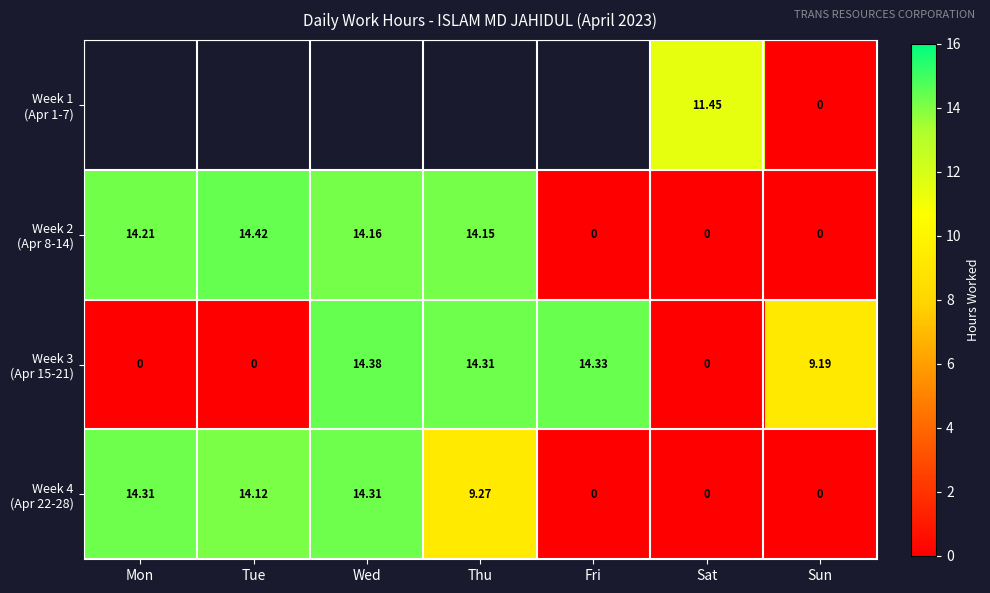

Is it true that Week 4 (Apr 22-28) equals 14.3 at Mon?

True